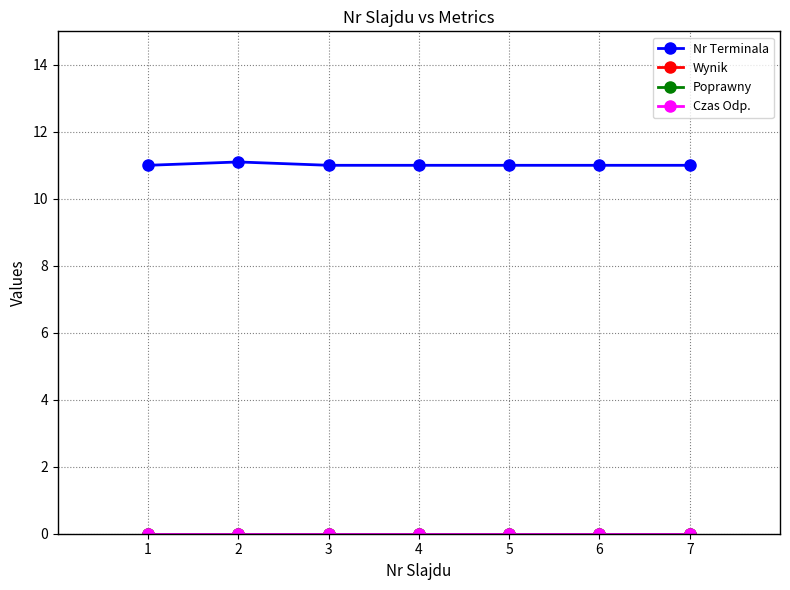

Rank the categories by Wynik value from lowest to highest.

1, 2, 3, 4, 5, 6, 7